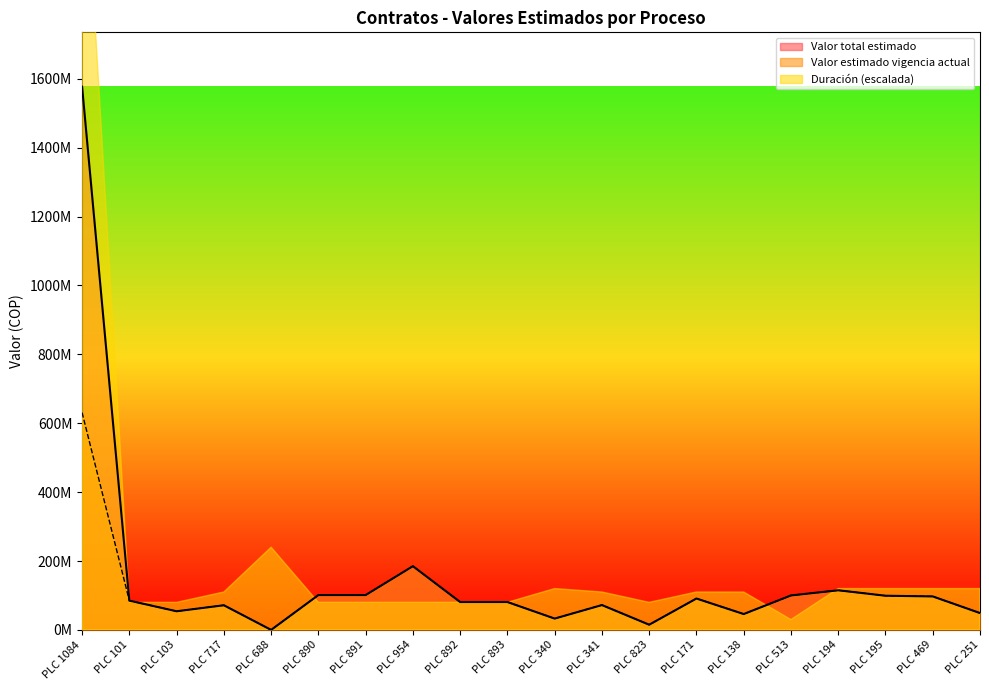

What is the maximum value shown in the chart?

1577290422